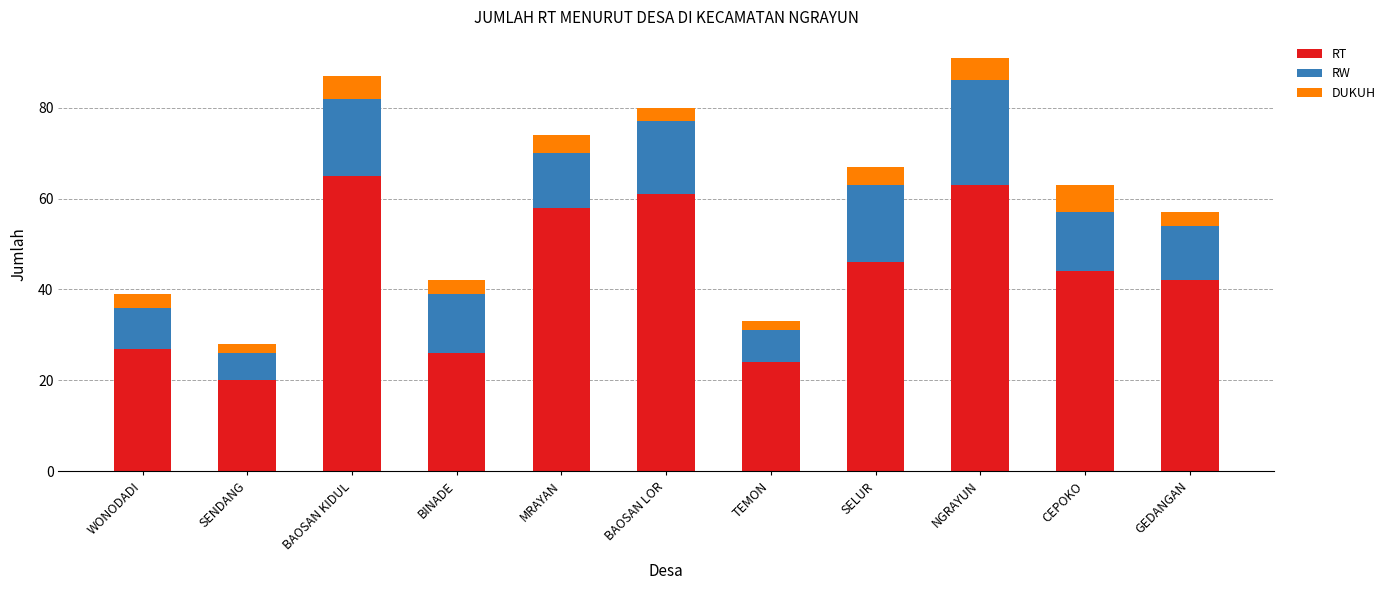

What is the sum of all RT values?

476